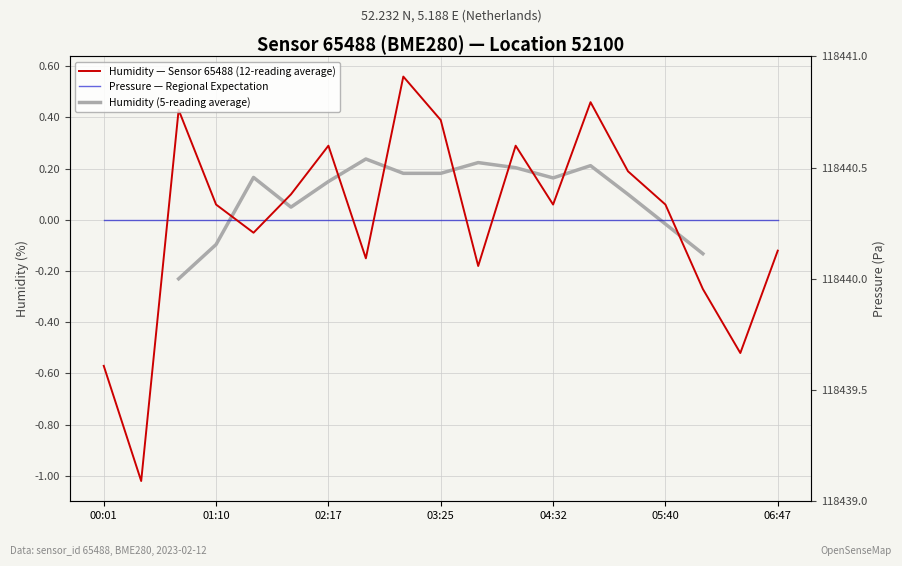

How many values are below zero?

8